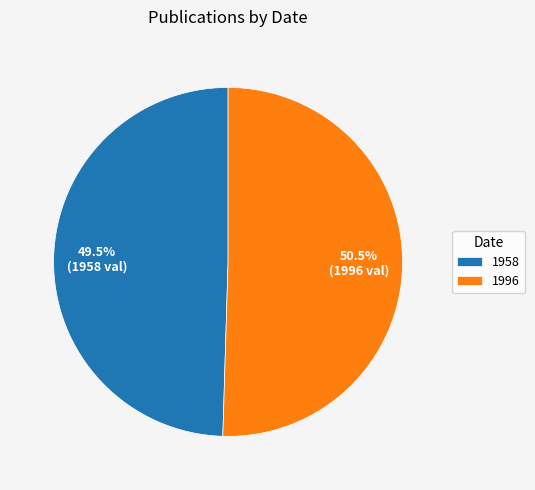

How many segments does this pie chart have?

2